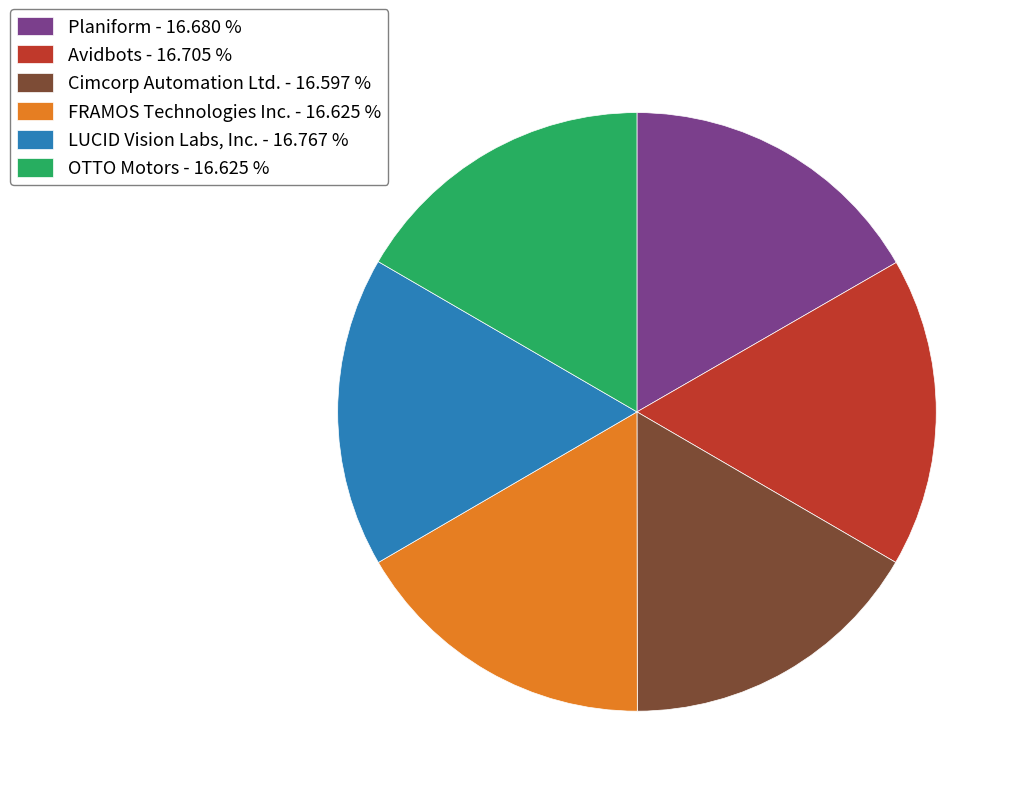

The Avidbots slice represents 9% of the pie. True or false?

False